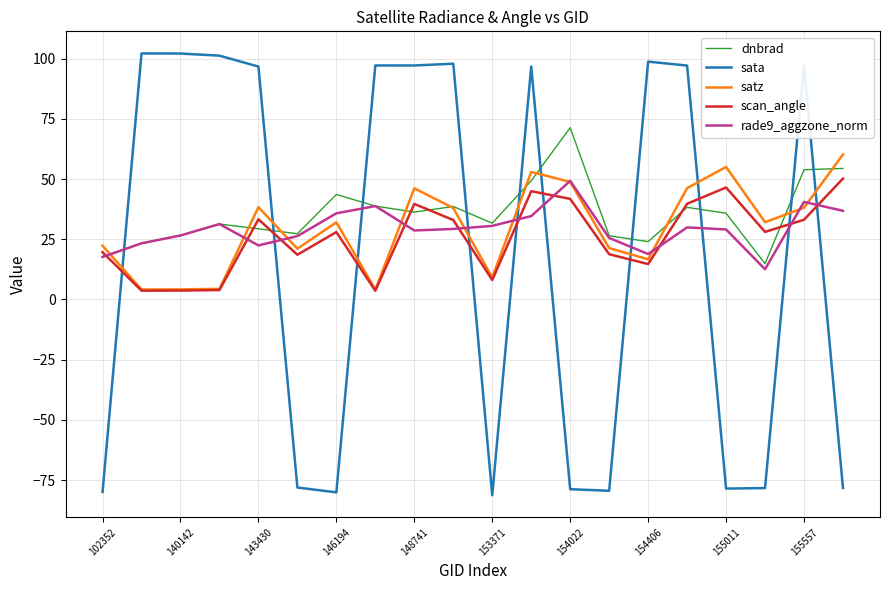

True or false: rade9_aggzone_norm and satz intersect in this chart.

True